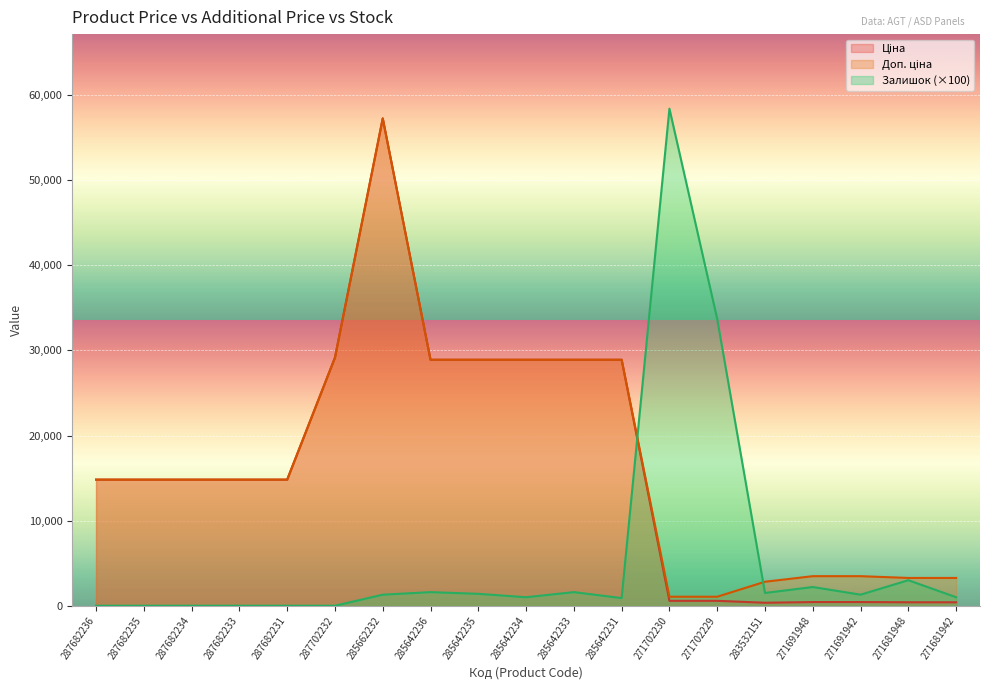

True or false: Доп. ціна has more than 0 points higher than both neighbors.

True